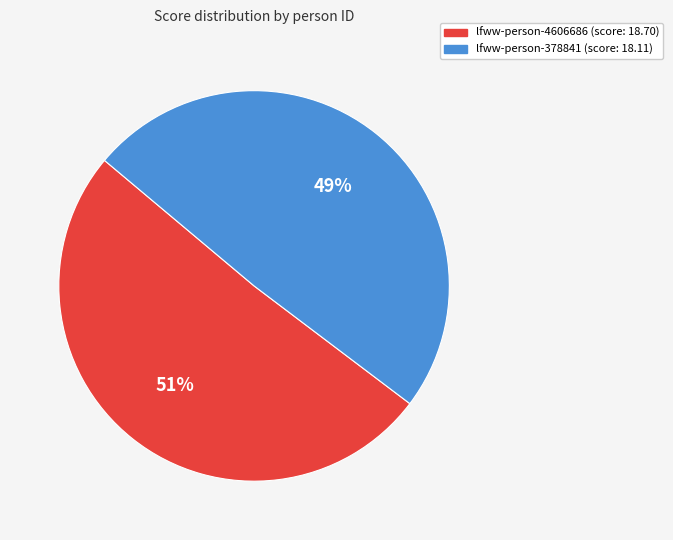

What is the largest slice in the pie chart?

lfww-person-4606686